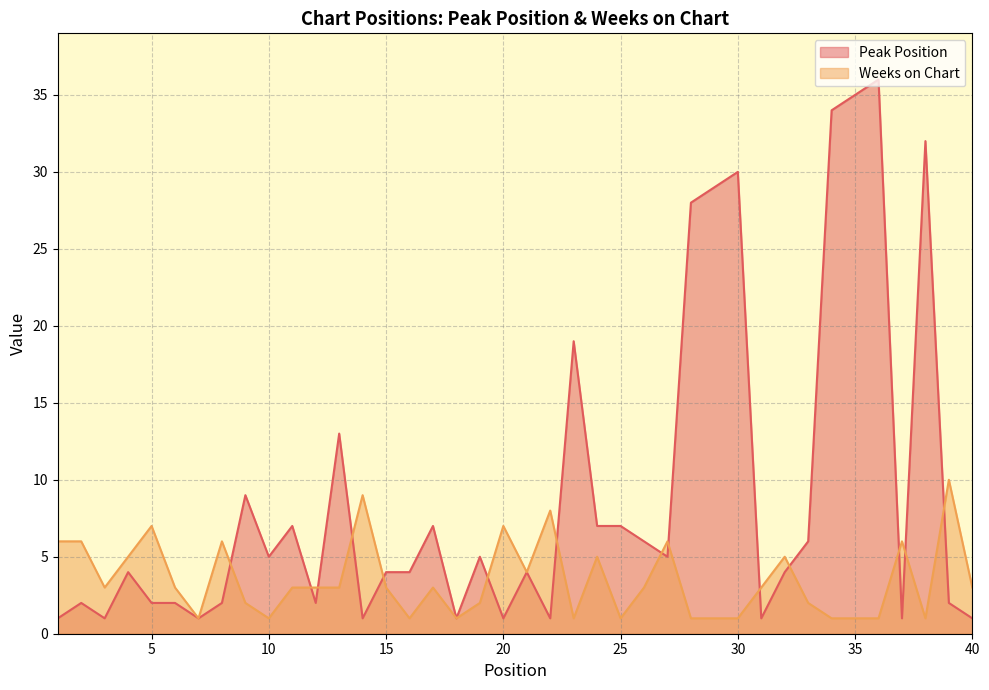

Which series changed the most between 25 and 32?

Weeks on Chart